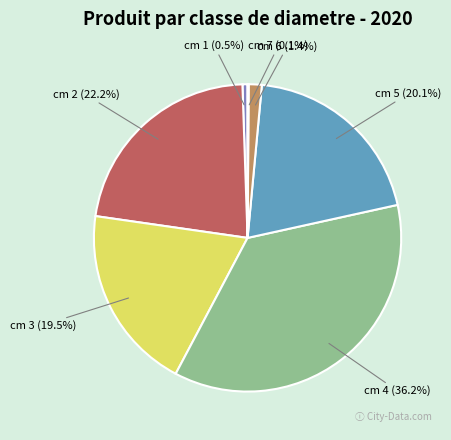

What is the largest slice in the pie chart?

cm 4